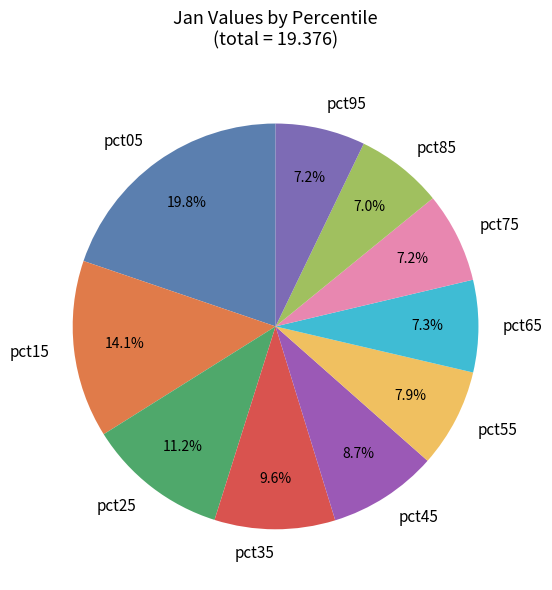

Which has a higher value, pct85 or pct45?

pct45